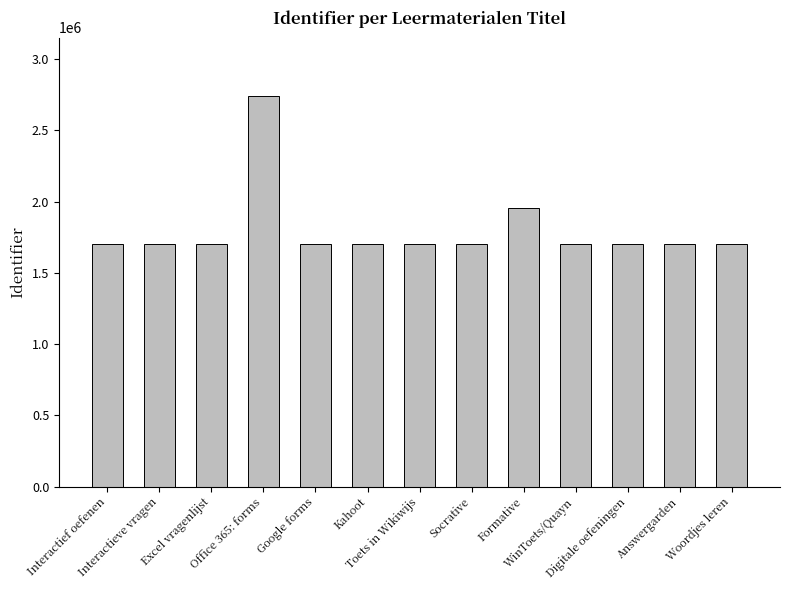

What is the label of the 11th bar from the left?

Digitale oefeningen